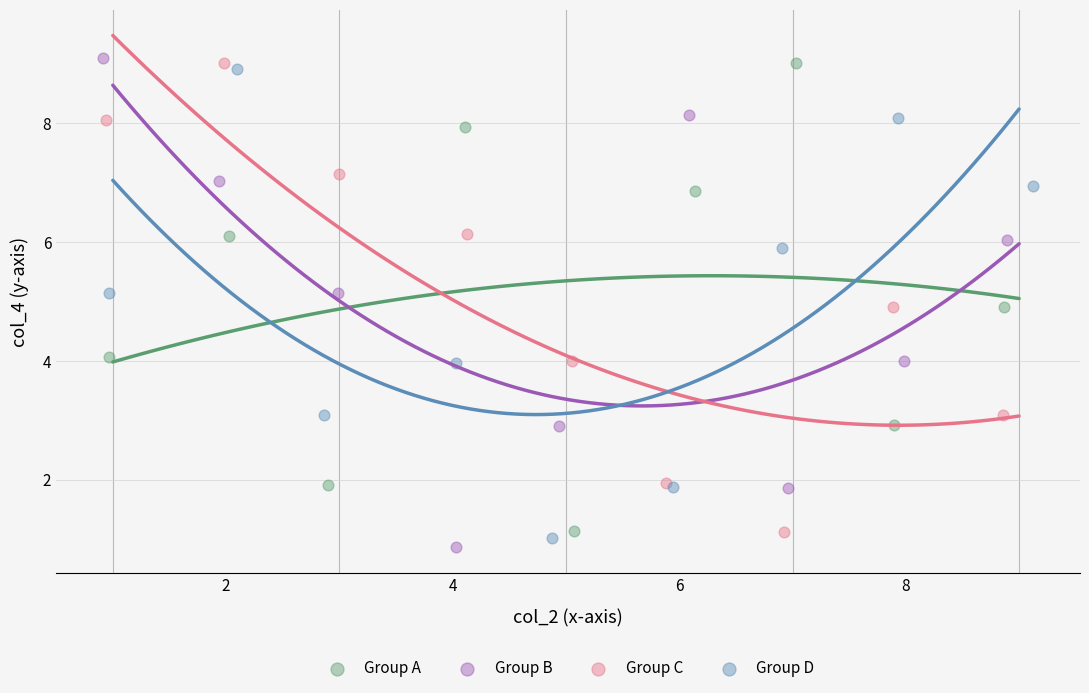

What are all the series names shown in the legend?

Group A, Group B, Group C, Group D